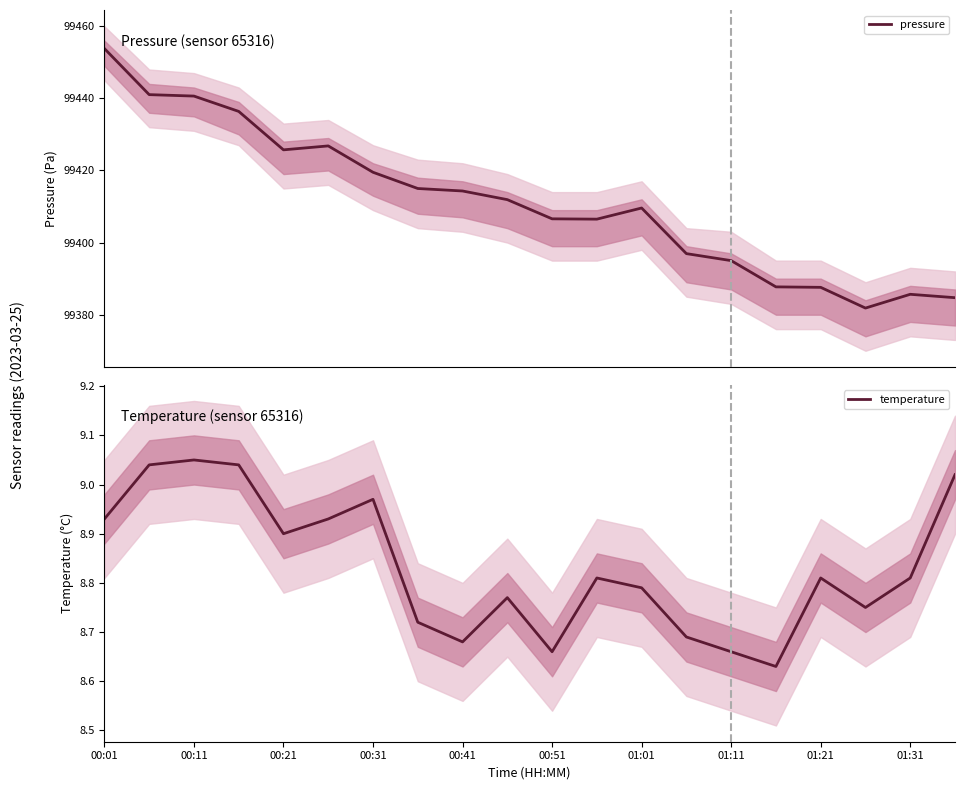

True or false: temperature has a value of 13.7 at 00:41.

False